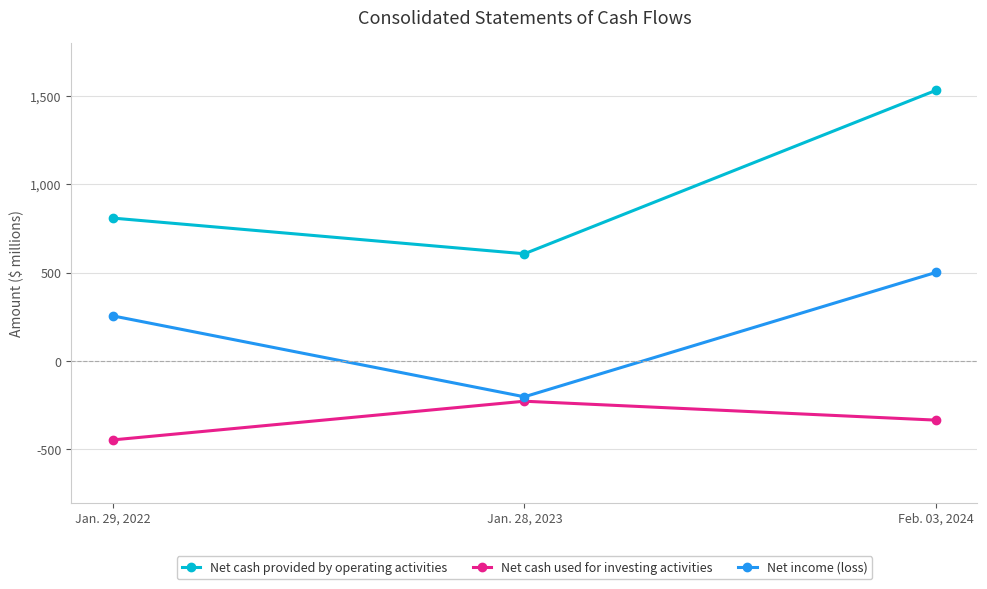

At which category is the sum across all series the highest?

Feb. 03, 2024